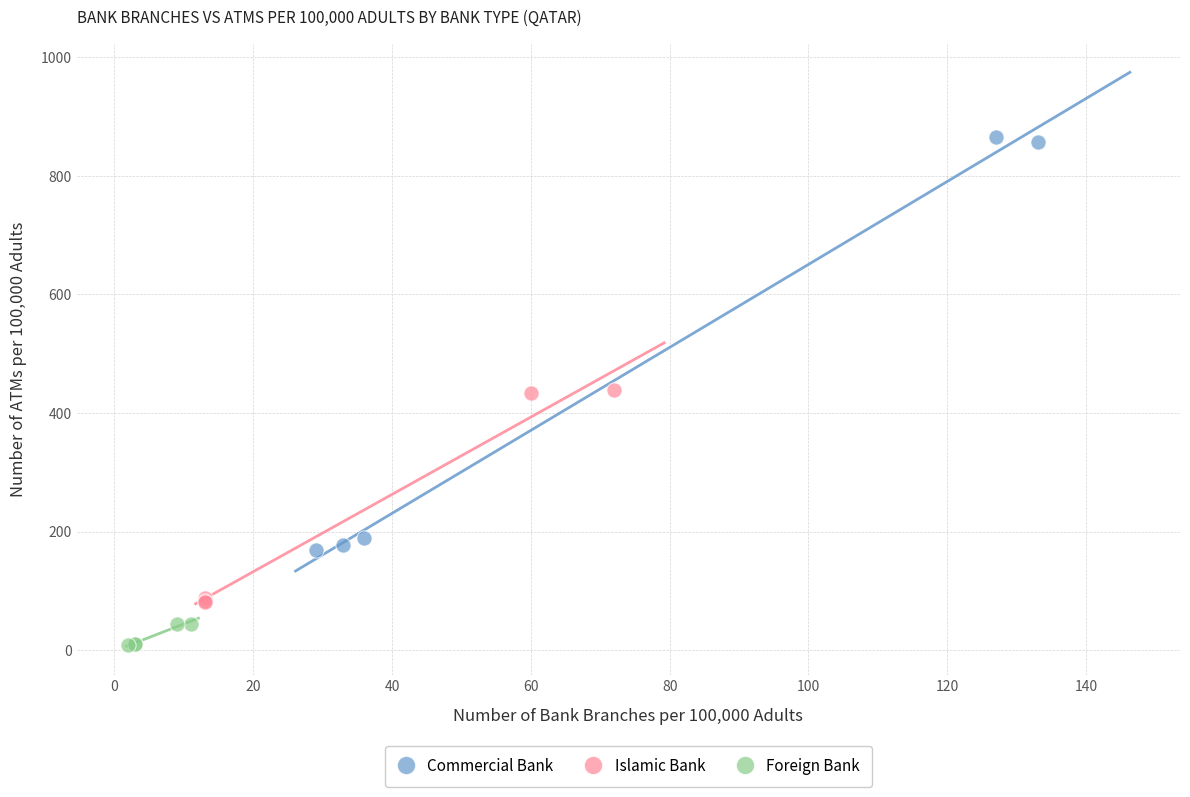

Which series reaches the maximum Y coordinate?

Commercial Bank